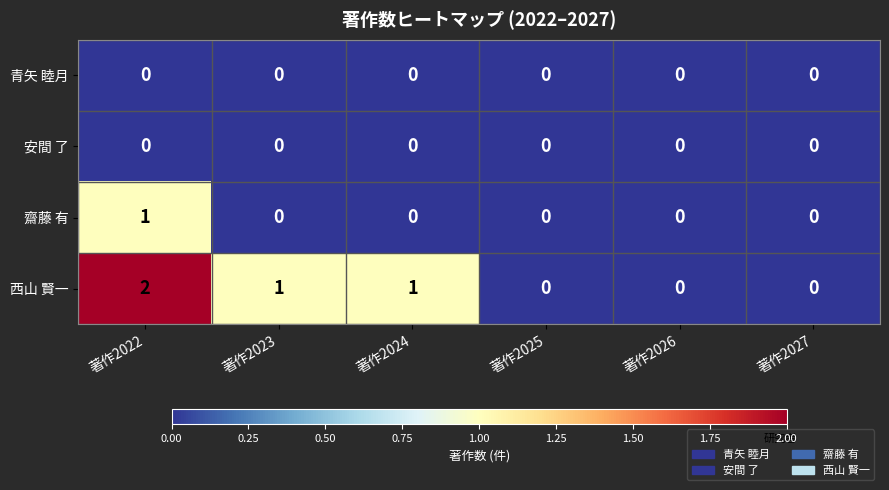

The value of 西山 賢一 at 著作2027 is -1. True or false?

False